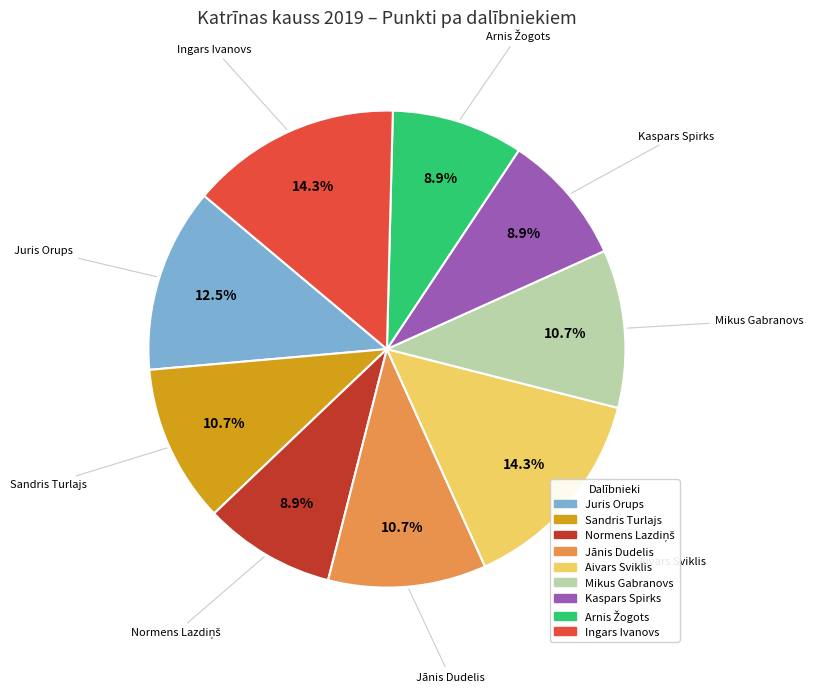

What is the ratio of the value at Juris Orups to the value at Aivars Sviklis?

0.9